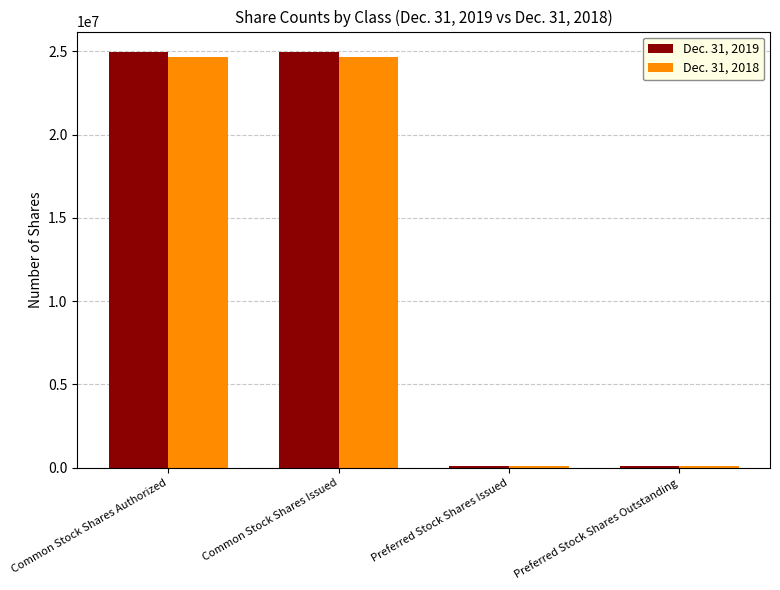

Is the value of Dec. 31, 2019 at Common Stock Shares Issued greater than the value of Dec. 31, 2018 at Preferred Stock Shares Issued?

Yes